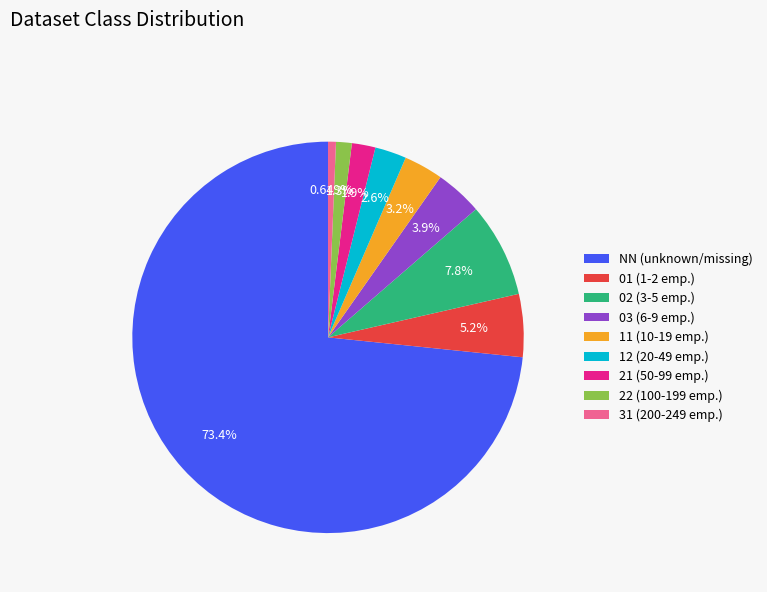

The 22 slice represents 13% of the pie. True or false?

False